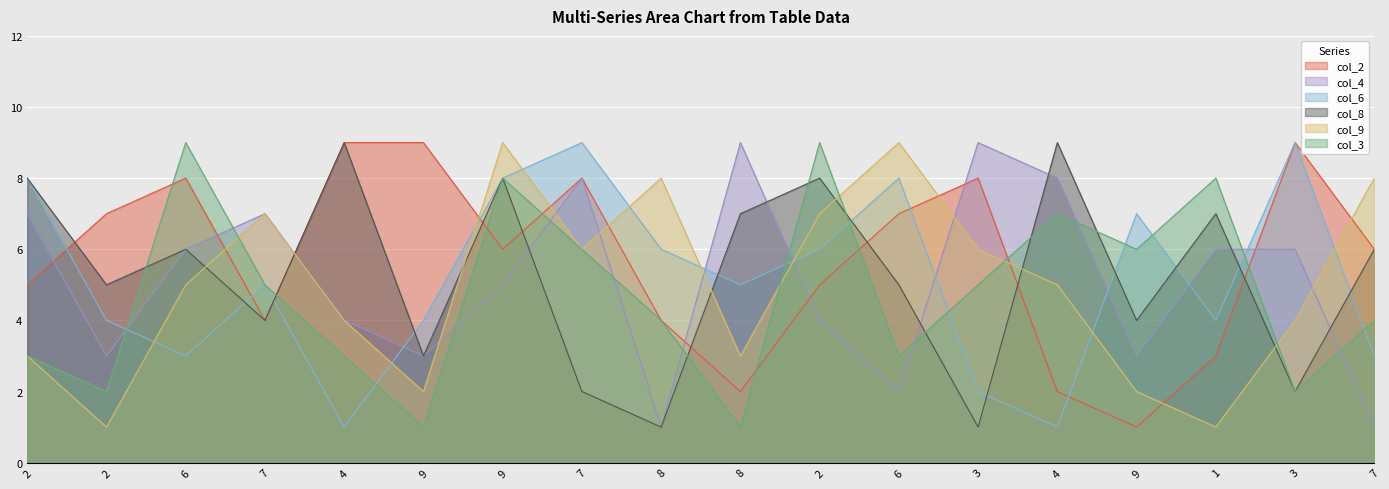

Between 2 and 3, which series saw the biggest shift?

col_4